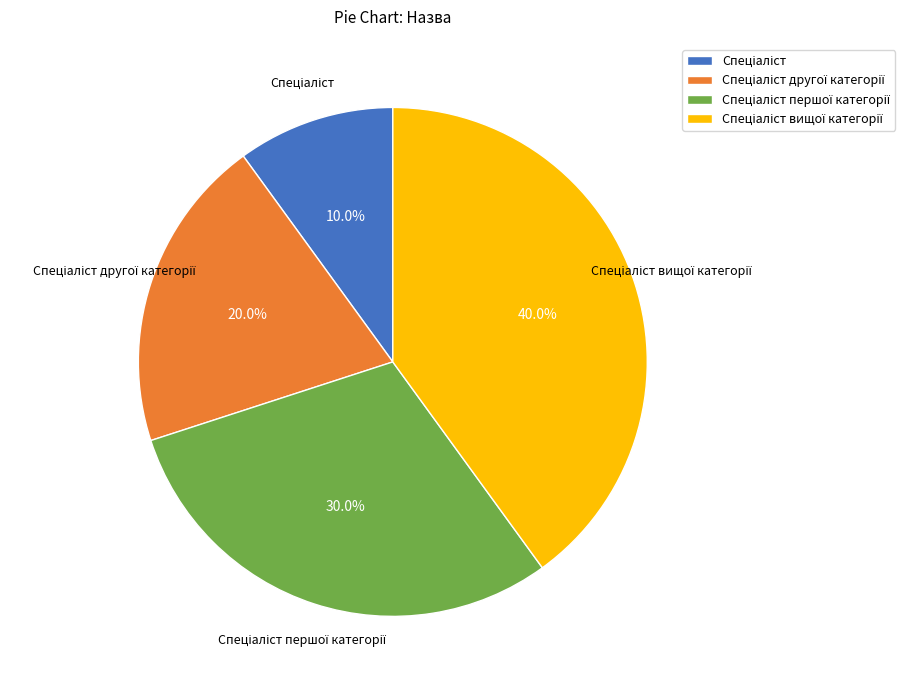

To the nearest percent, what is the average slice percentage?

25%